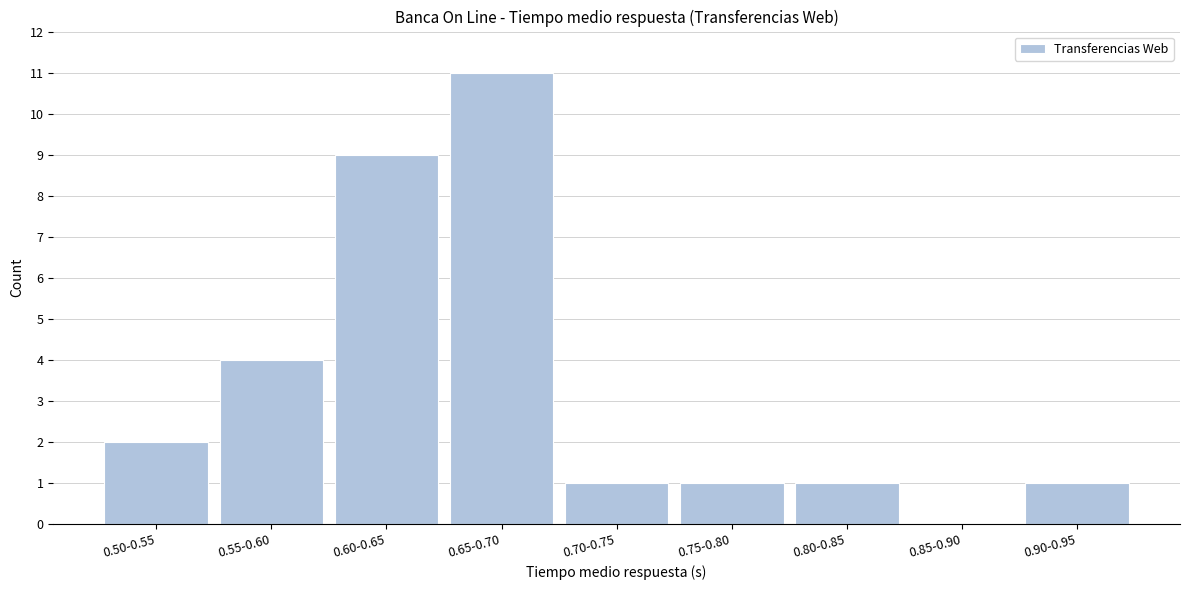

Reading left to right, list all the values displayed in this chart.

0.50-0.55=2	0.55-0.60=4	0.60-0.65=9	0.65-0.70=11	0.70-0.75=1	0.75-0.80=1	0.80-0.85=1	0.85-0.90=0	0.90-0.95=1